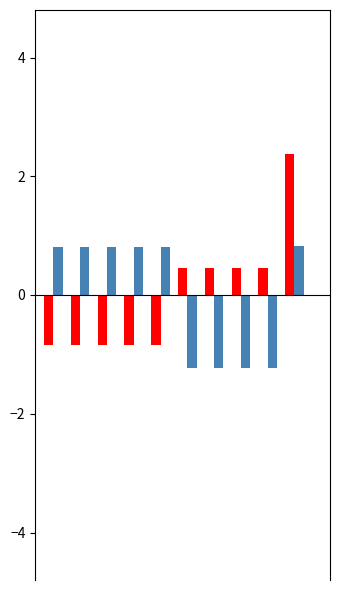

What is the greatest value displayed?

2.4